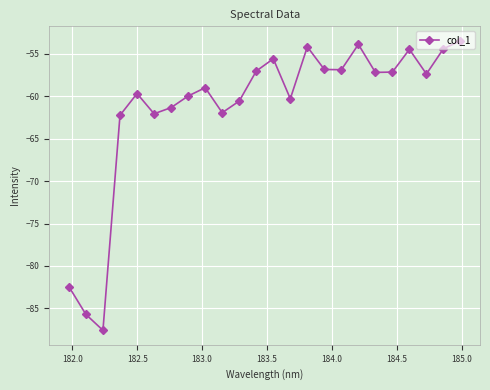

How many interior local valleys (lower than both neighbors) does the data have?

7